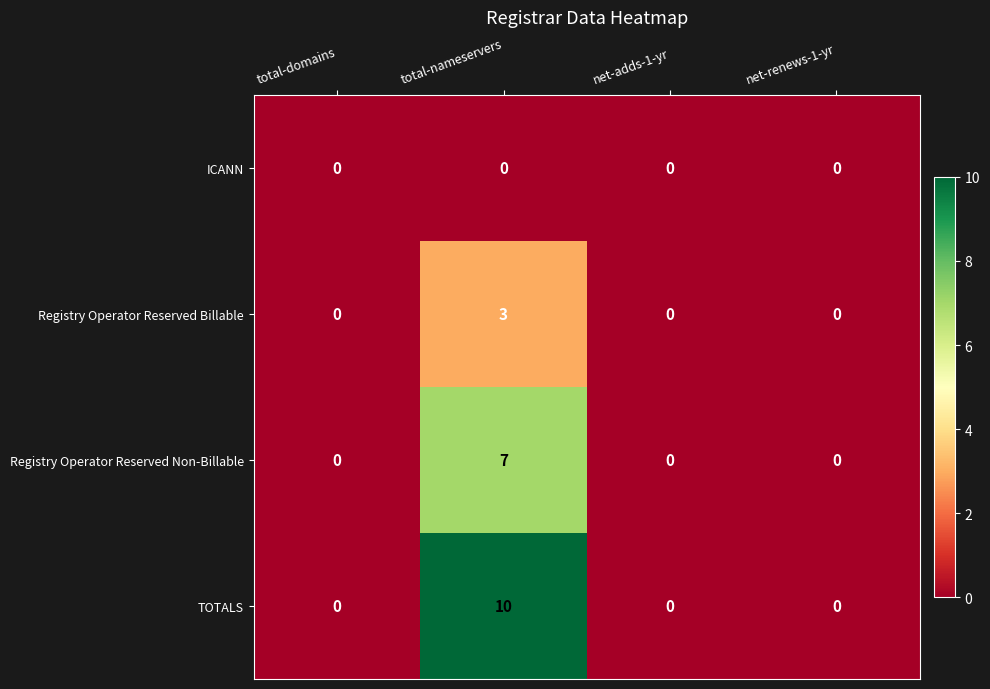

Which series has the widest spread of values?

TOTALS